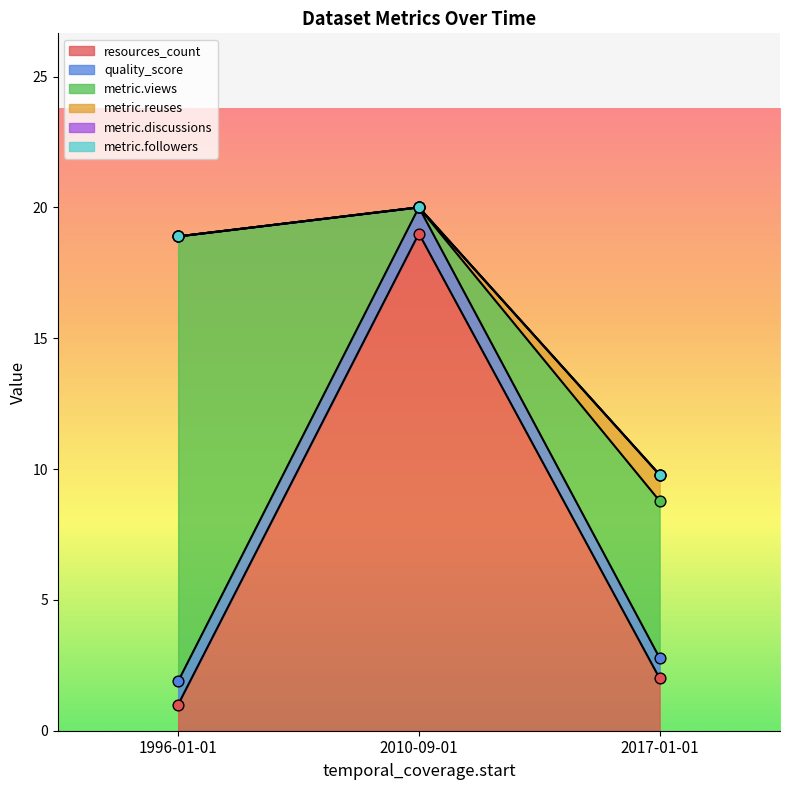

What are all the series names shown in the legend?

resources_count, quality_score, metric.views, metric.reuses, metric.discussions, metric.followers